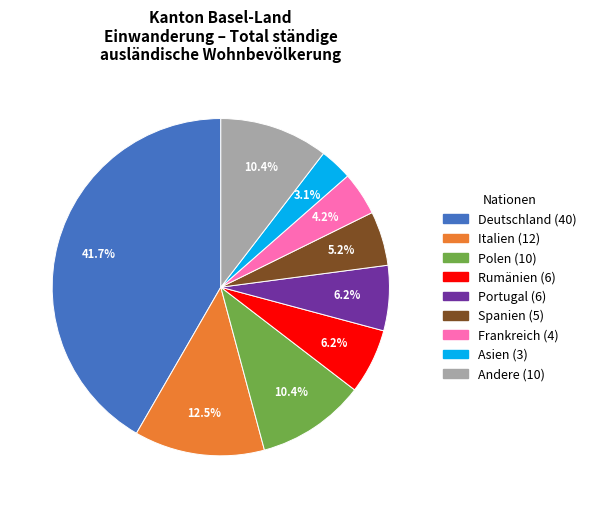

Does any single category account for the majority?

No